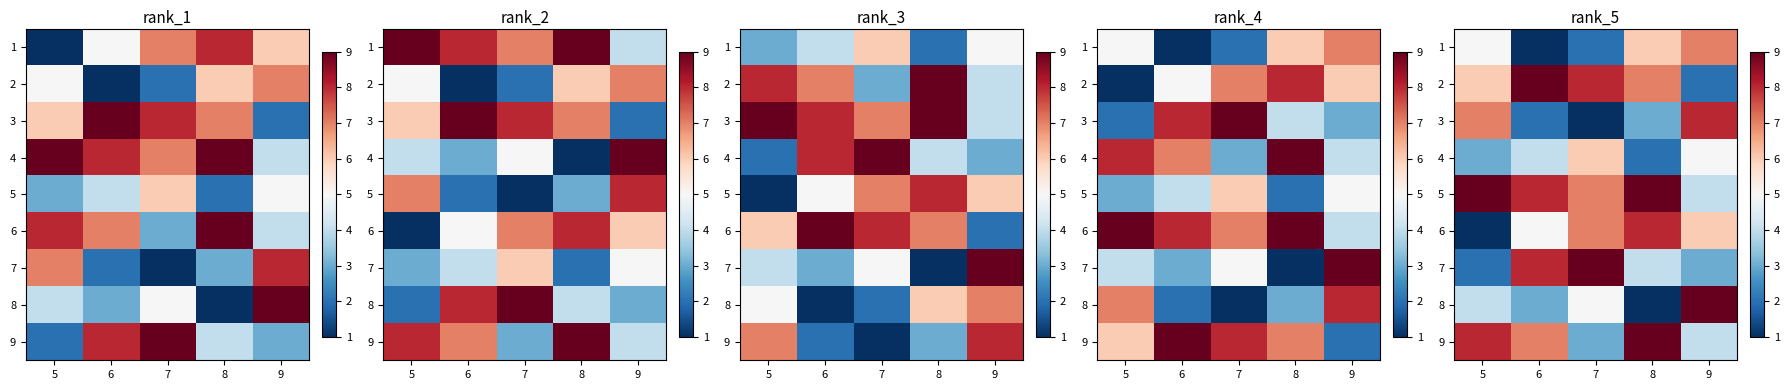

At which category does the chart reach its minimum across all series?

6